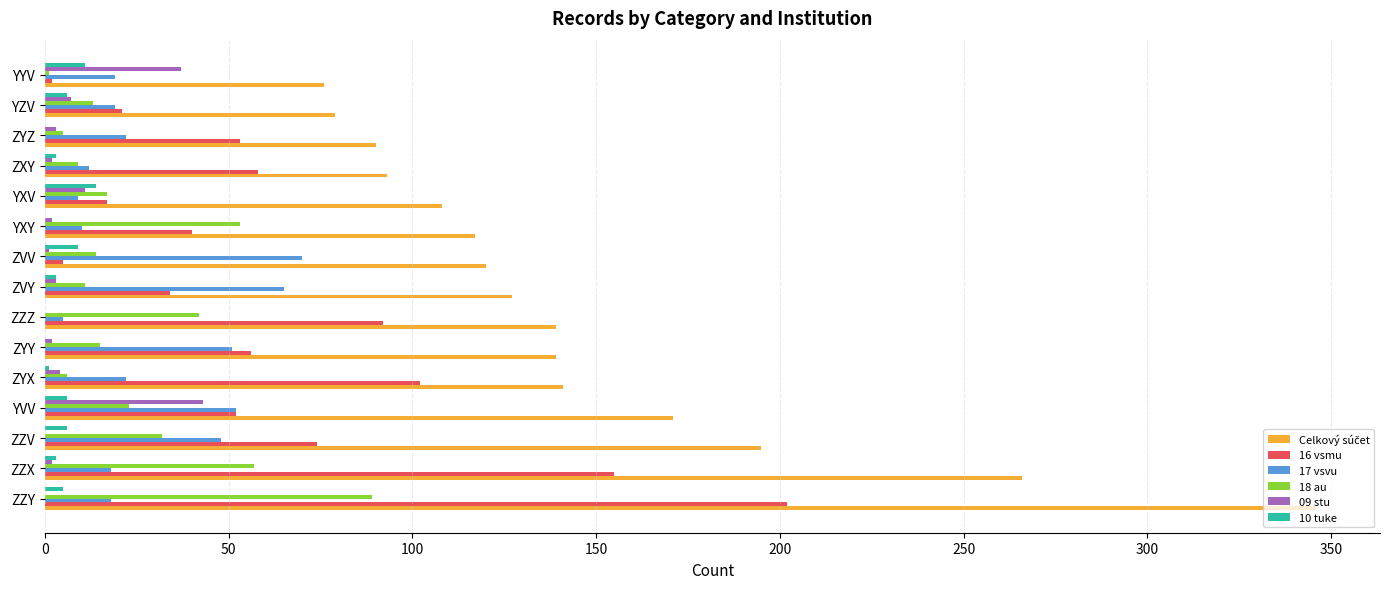

Is the value of 16 vsmu at ZZX greater than the value of 10 tuke at YYV?

Yes